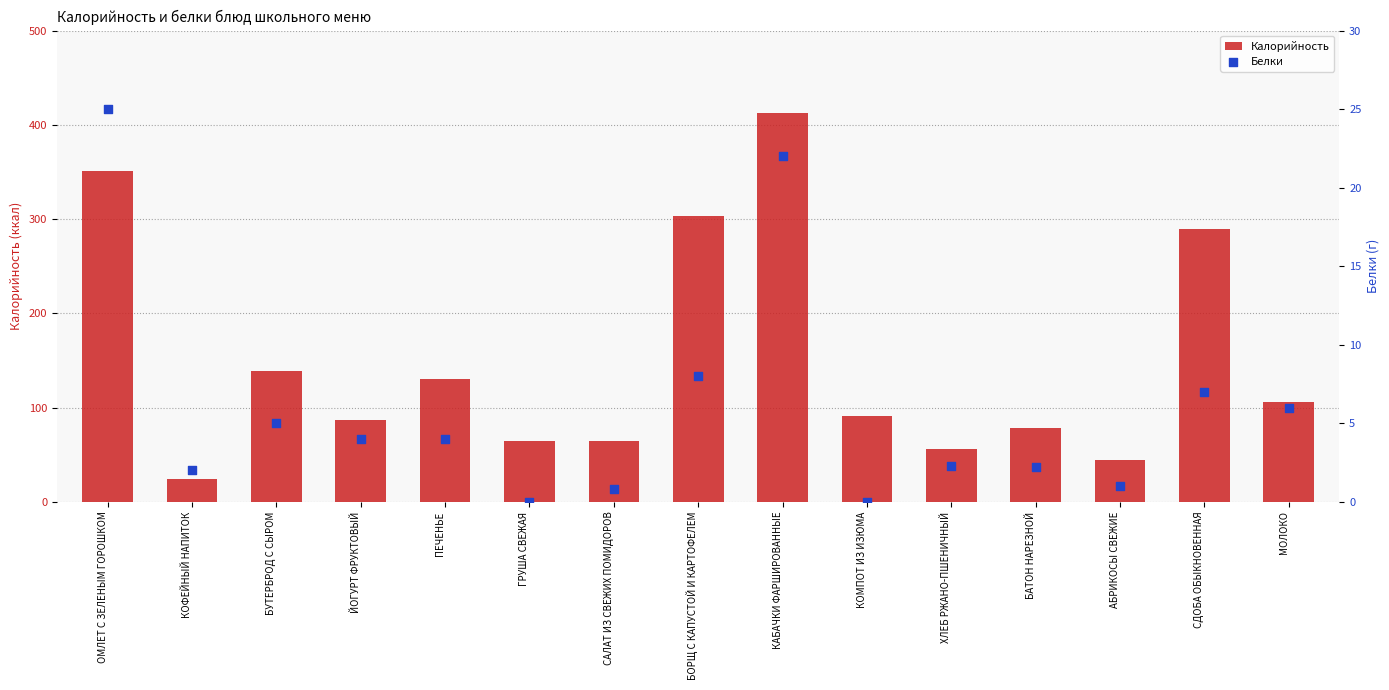

Which series has the largest Y range (max minus min)?

Калорийность